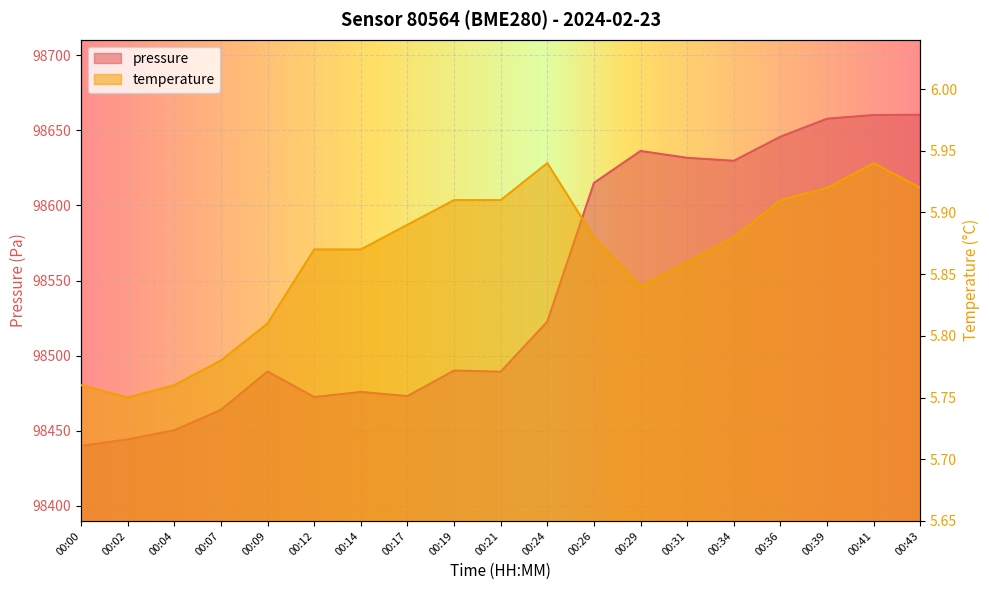

What is the value of the pressure point at the 10th from the left?

98489.2